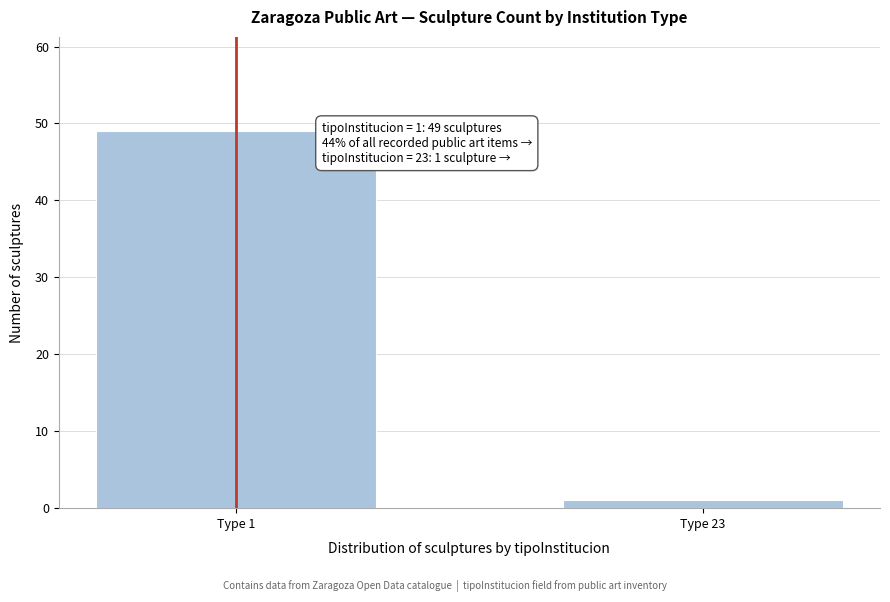

Reading left to right, list all the values displayed in this chart.

49	1